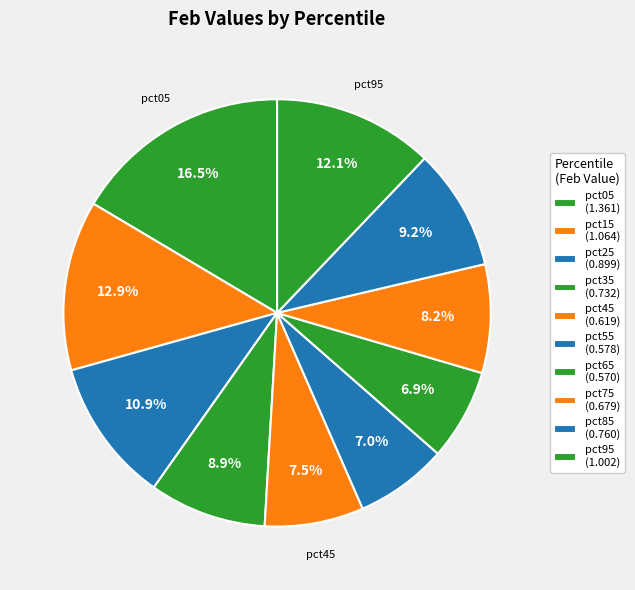

Which slice is the smallest?

pct65